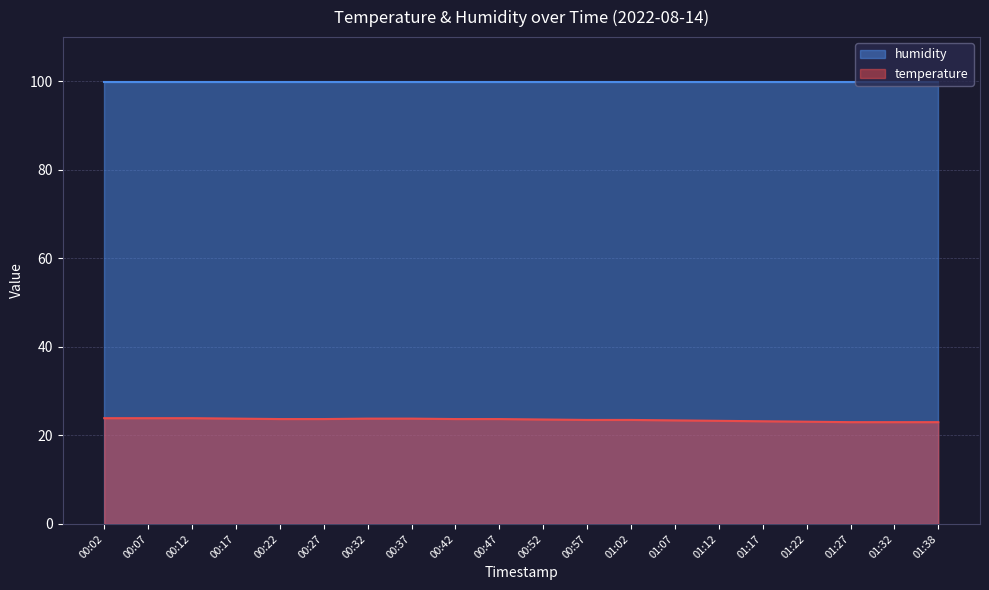

How many values are between 23 and 24?

20